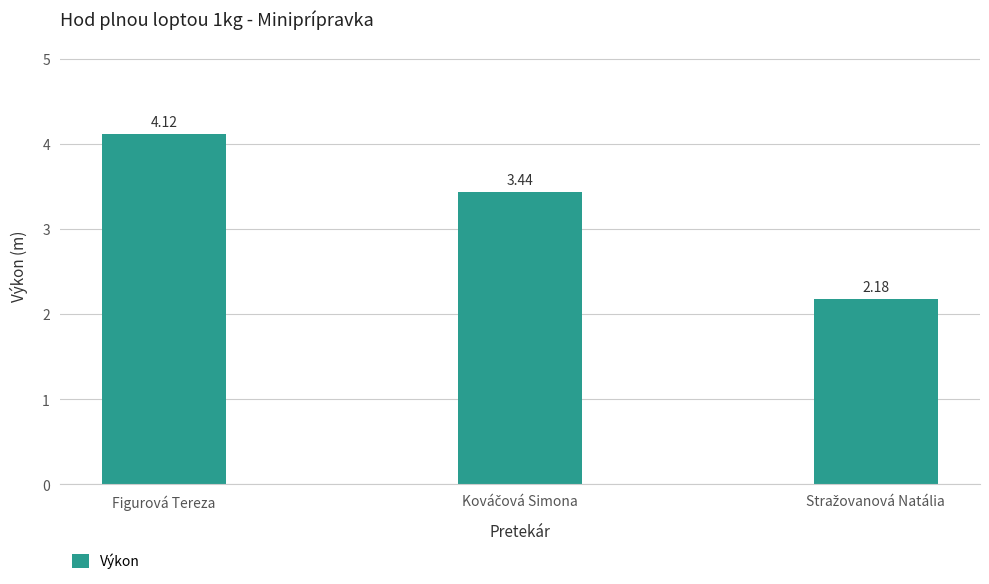

What is the sum of all values?

9.7